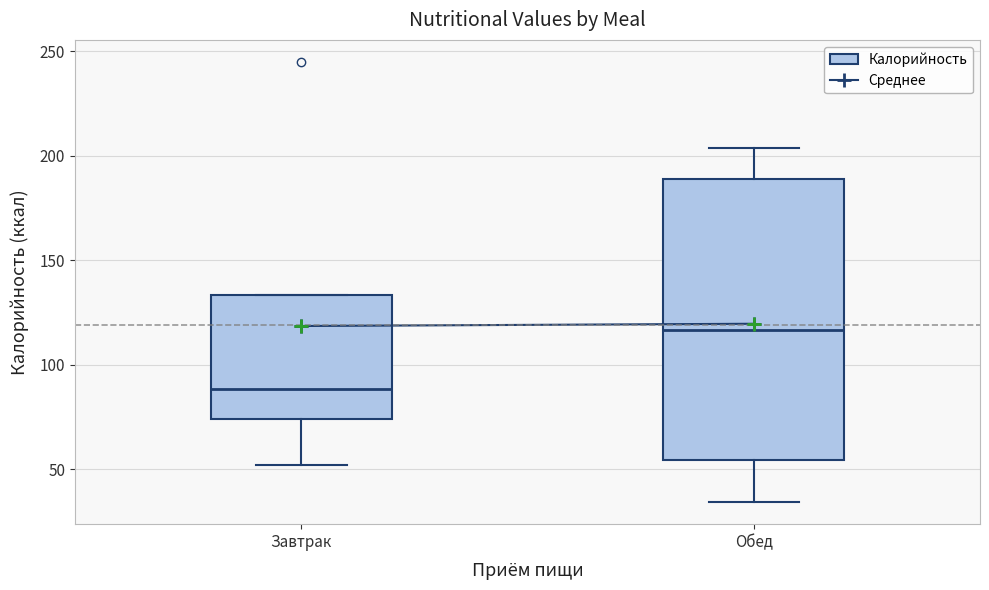

Which box is the tallest, from its lower edge to its upper edge?

Обед